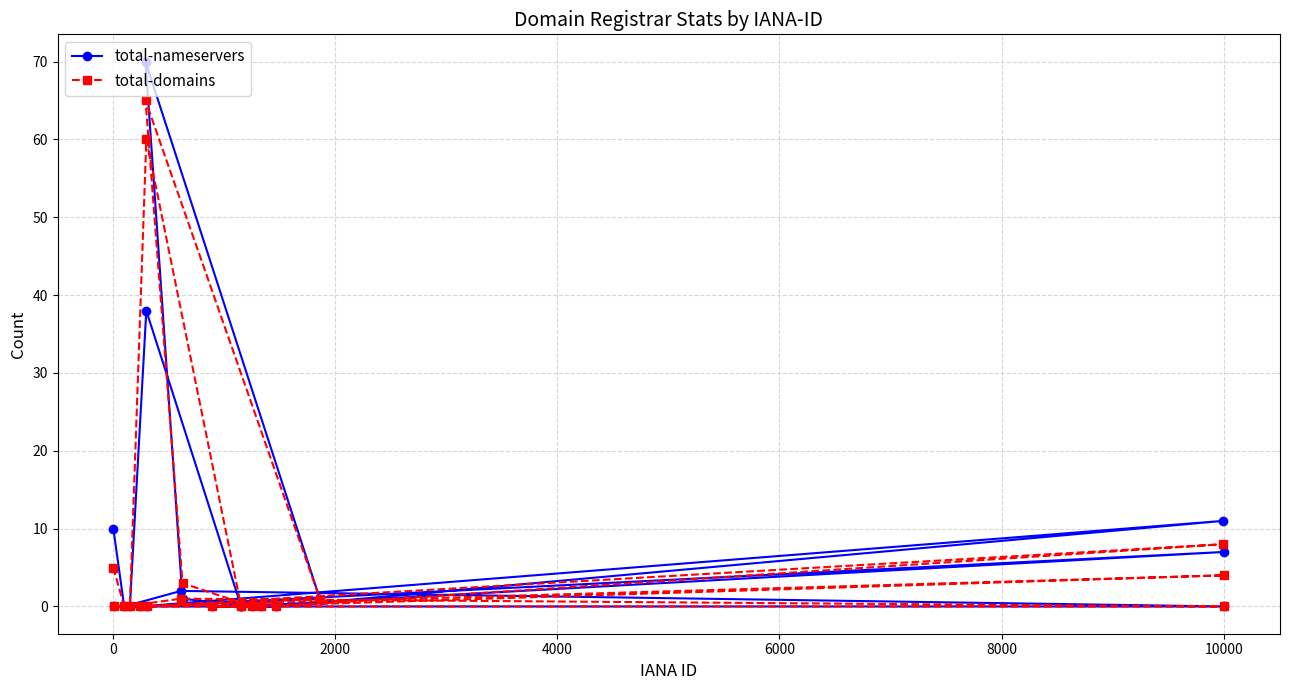

What is the average value of the total-domains series?

7